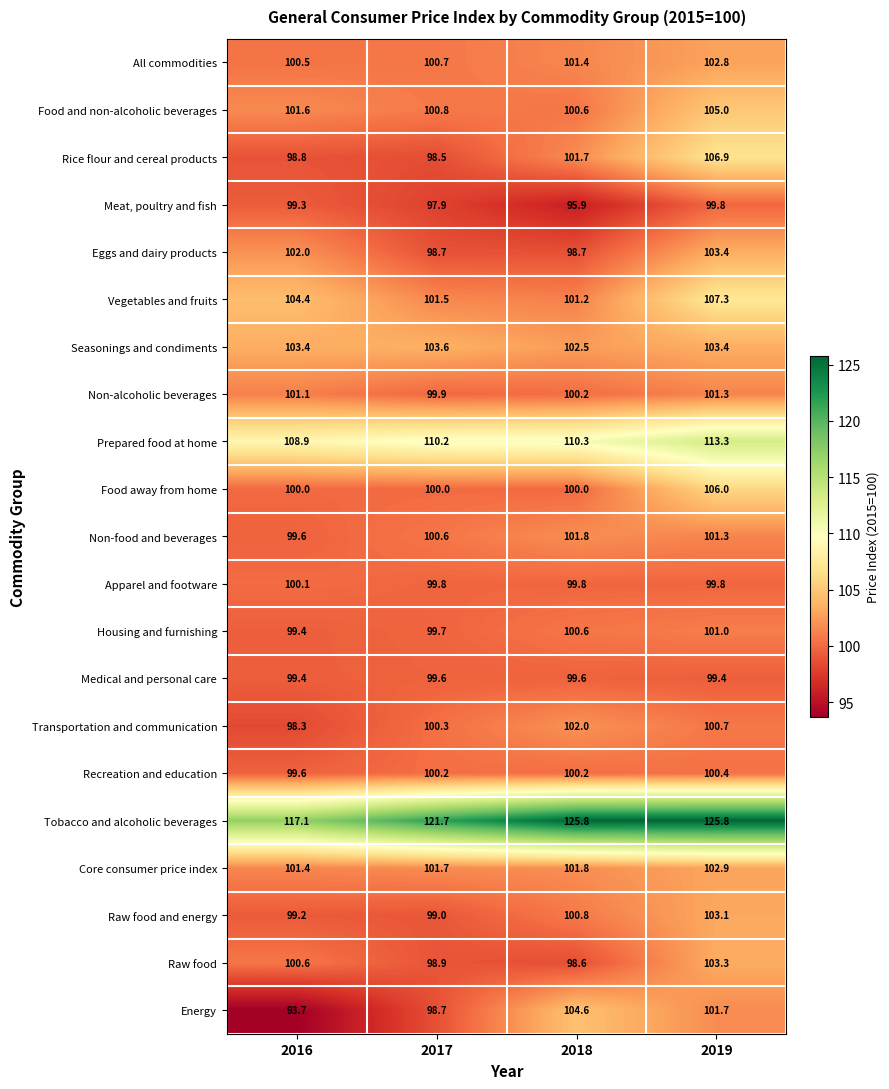

Between 2017 and 2018, which series saw the biggest shift?

Energy